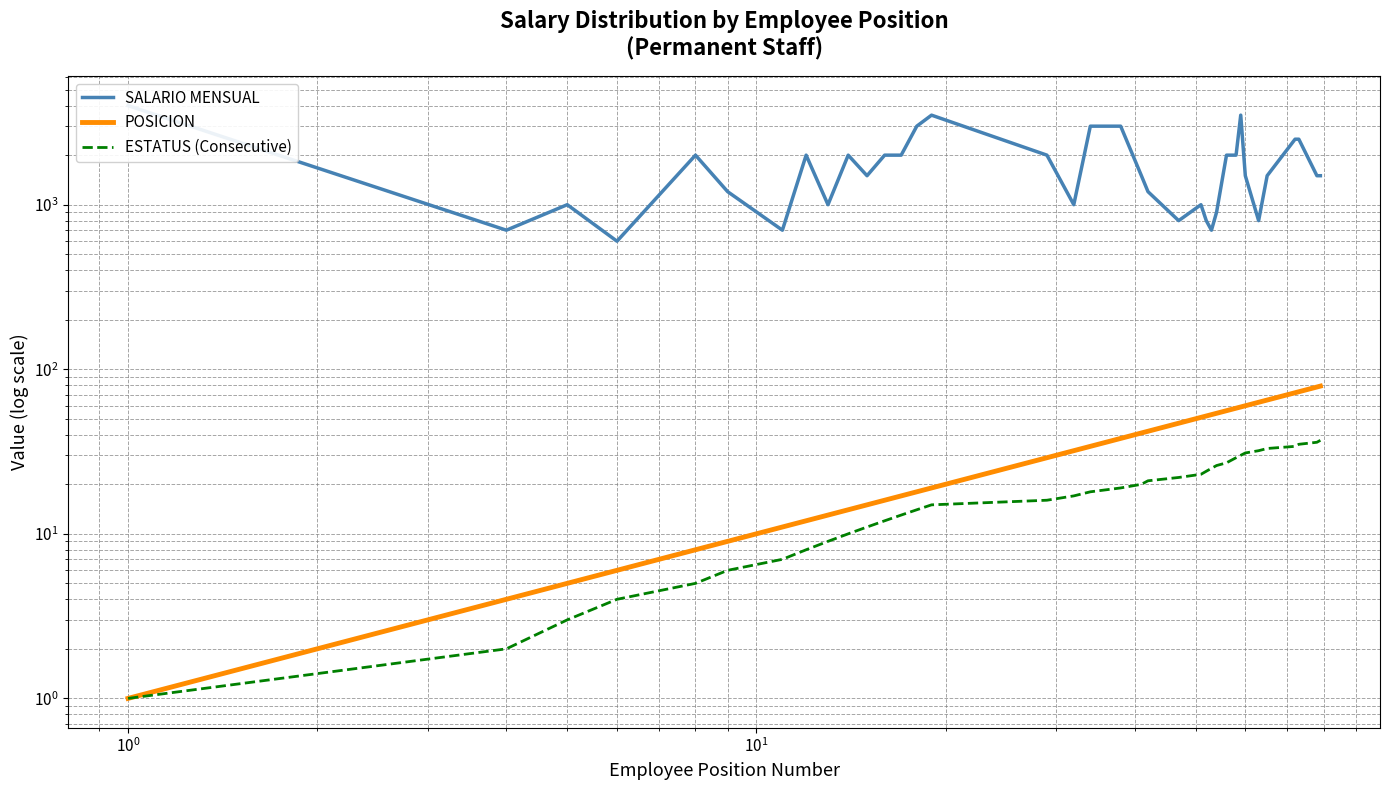

True or false: POSICION and SALARIO MENSUAL cross at least once.

False